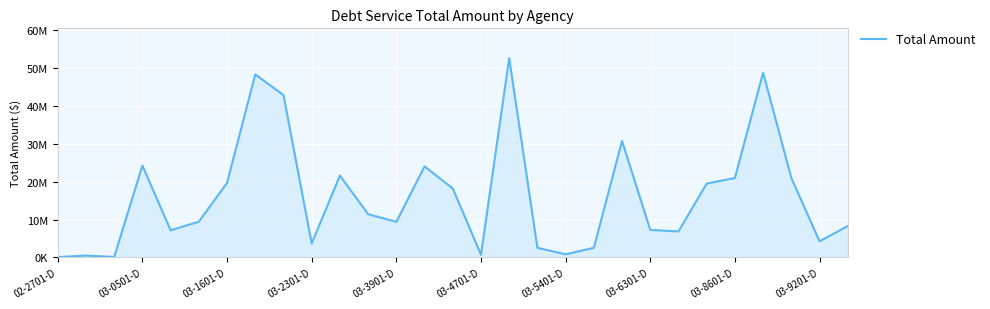

What is the difference between the maximum and minimum values?

52511841.3